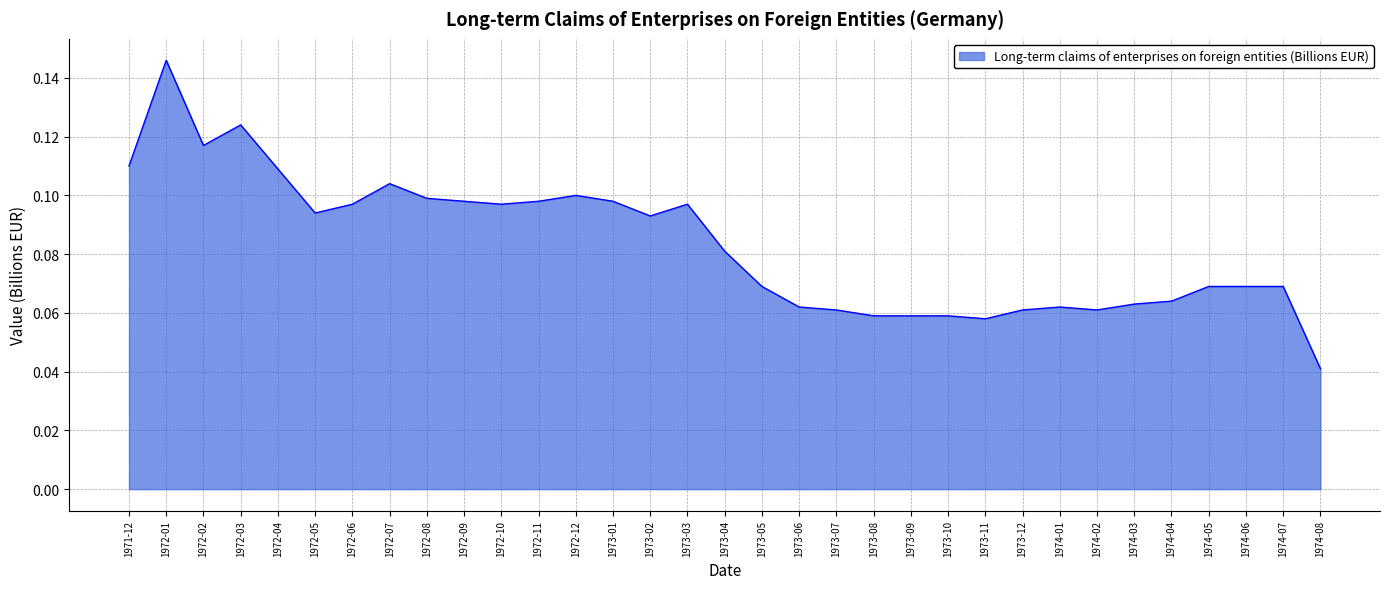

How many lines are shown in the chart?

1